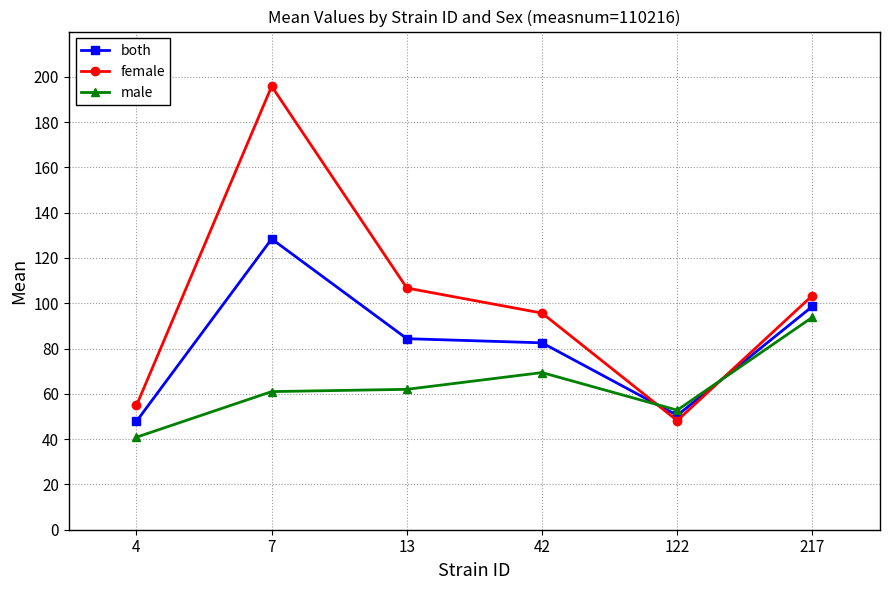

List the series in order of their peak value, highest first.

female, both, male